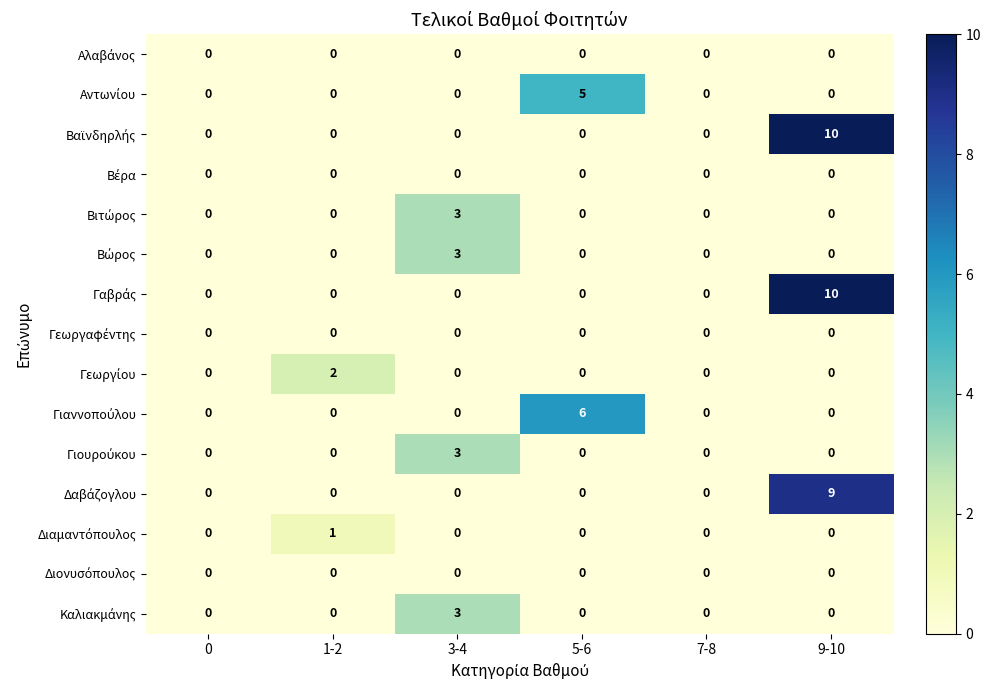

What is the spread (max minus min) of values at 9-10?

10